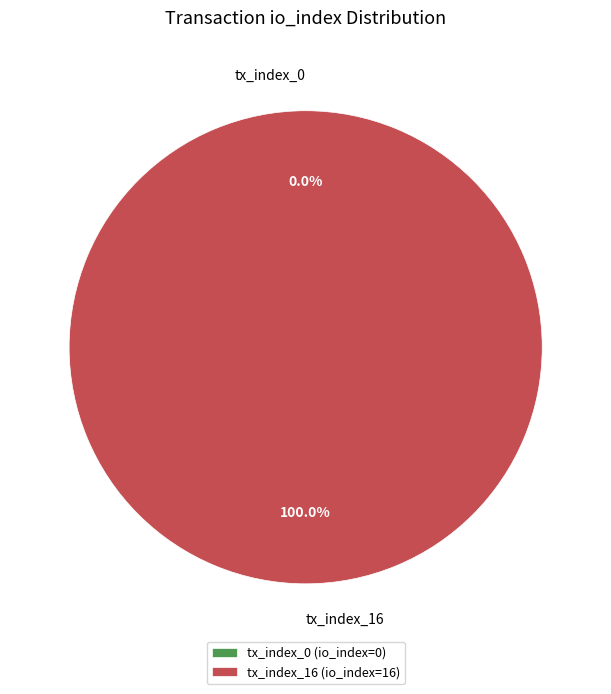

Is it true that tx_index_16 is 91% of the pie?

False